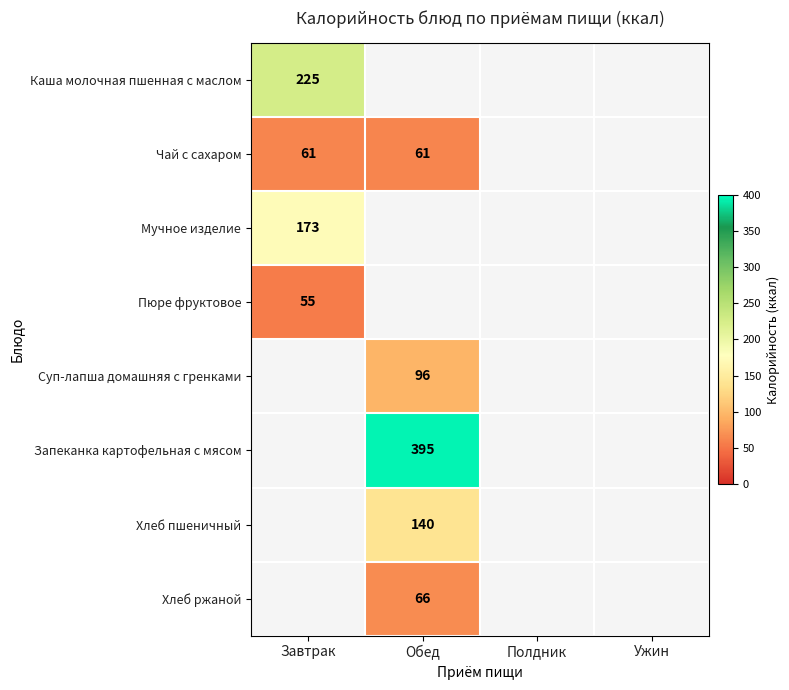

Which category has the lowest value across all series?

Завтрак